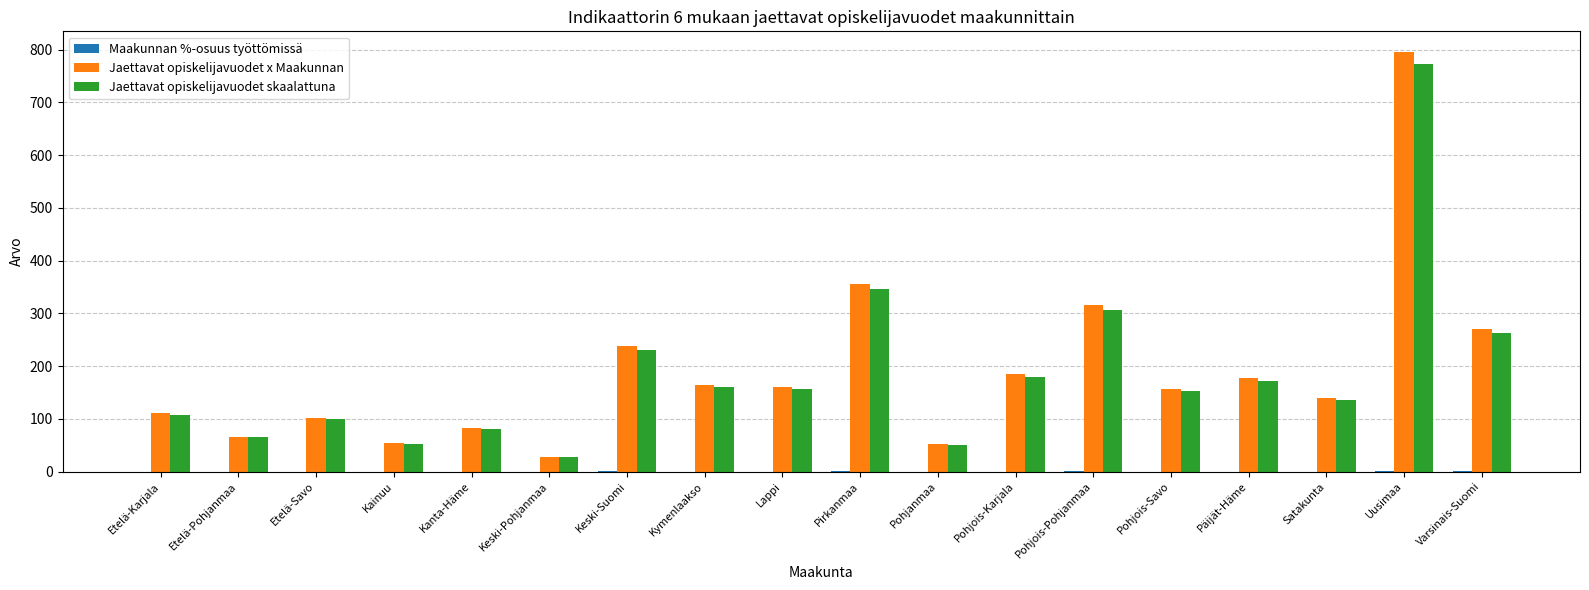

Between Etelä-Savo and Pohjois-Savo, which series saw the biggest shift?

Jaettavat opiskelijavuodet x Maakunnan